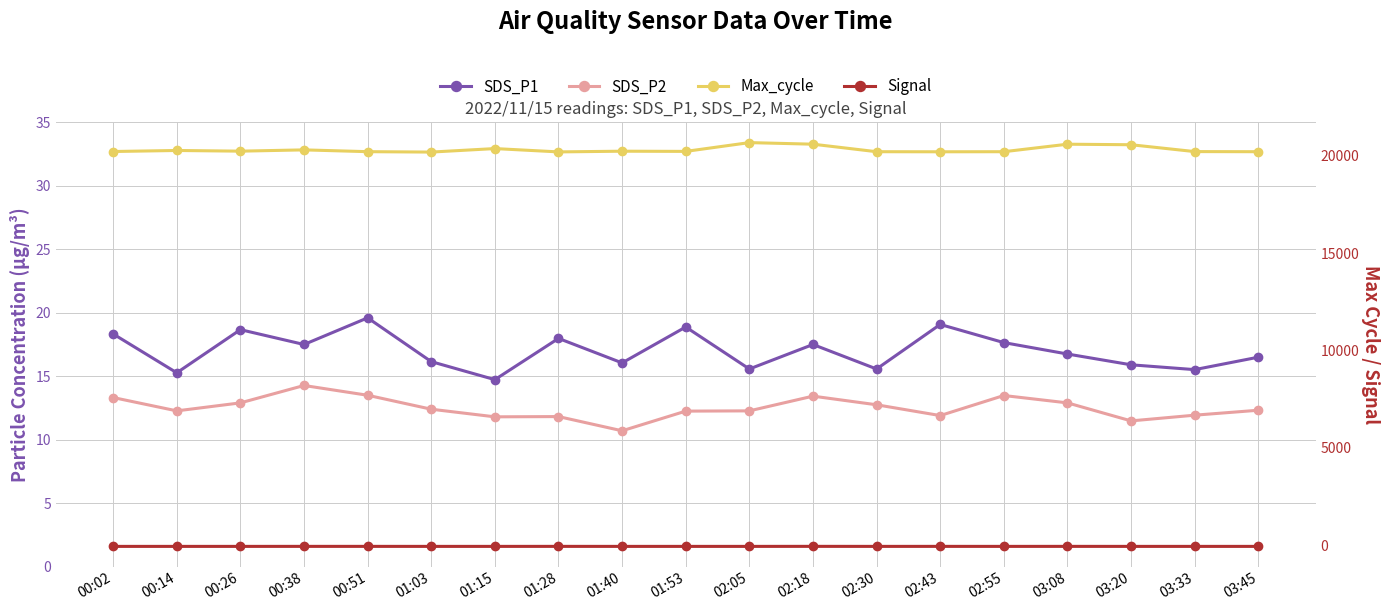

What is the difference between the second highest and minimum values in the SDS_P2 series?

2.8